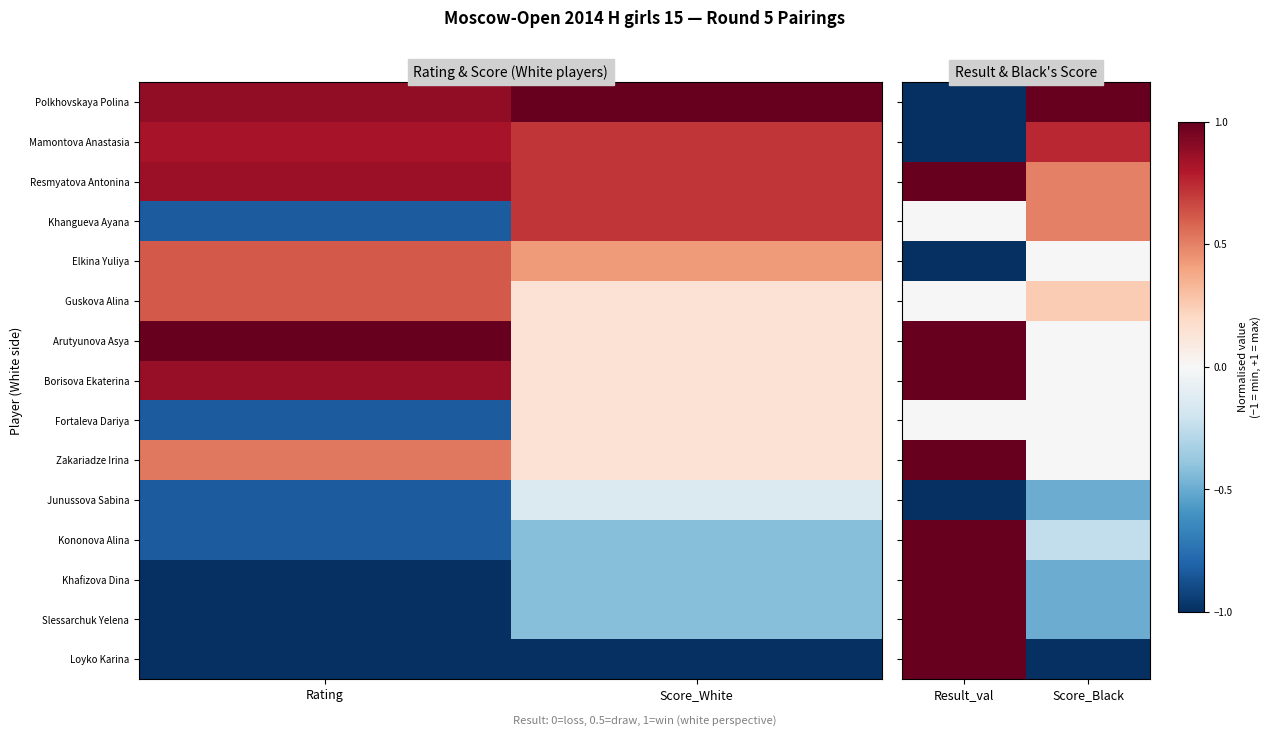

The value of Kononova Alina at Score_Black is -0.4. True or false?

False